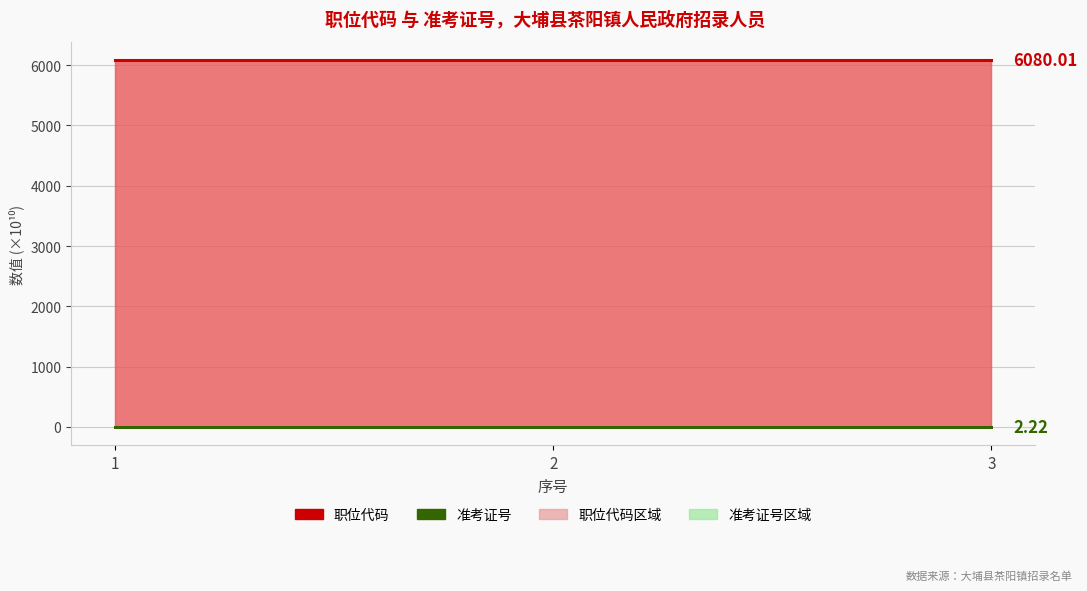

Count the 准考证号 values in the range 2 to 3.

3